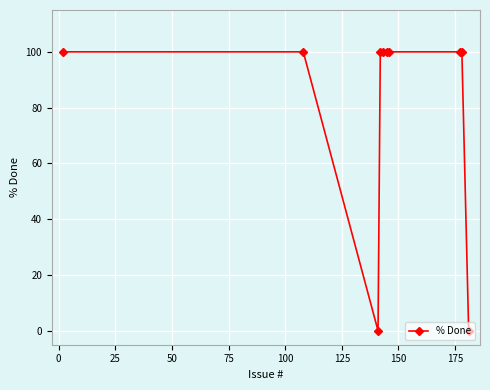

How many distinct data groups are displayed?

1